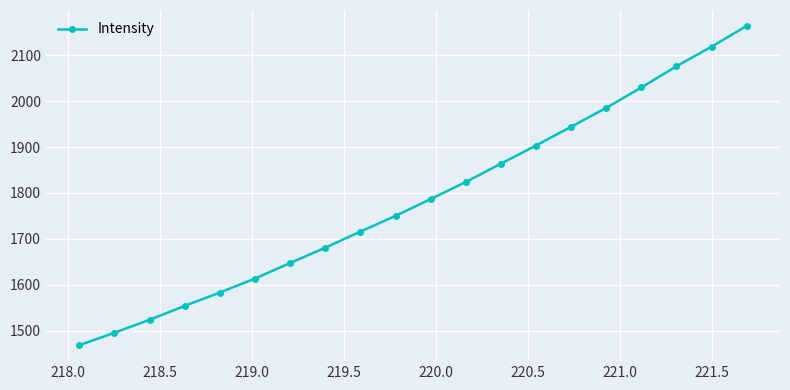

Does the chart display data point markers on the line(s)?

Yes